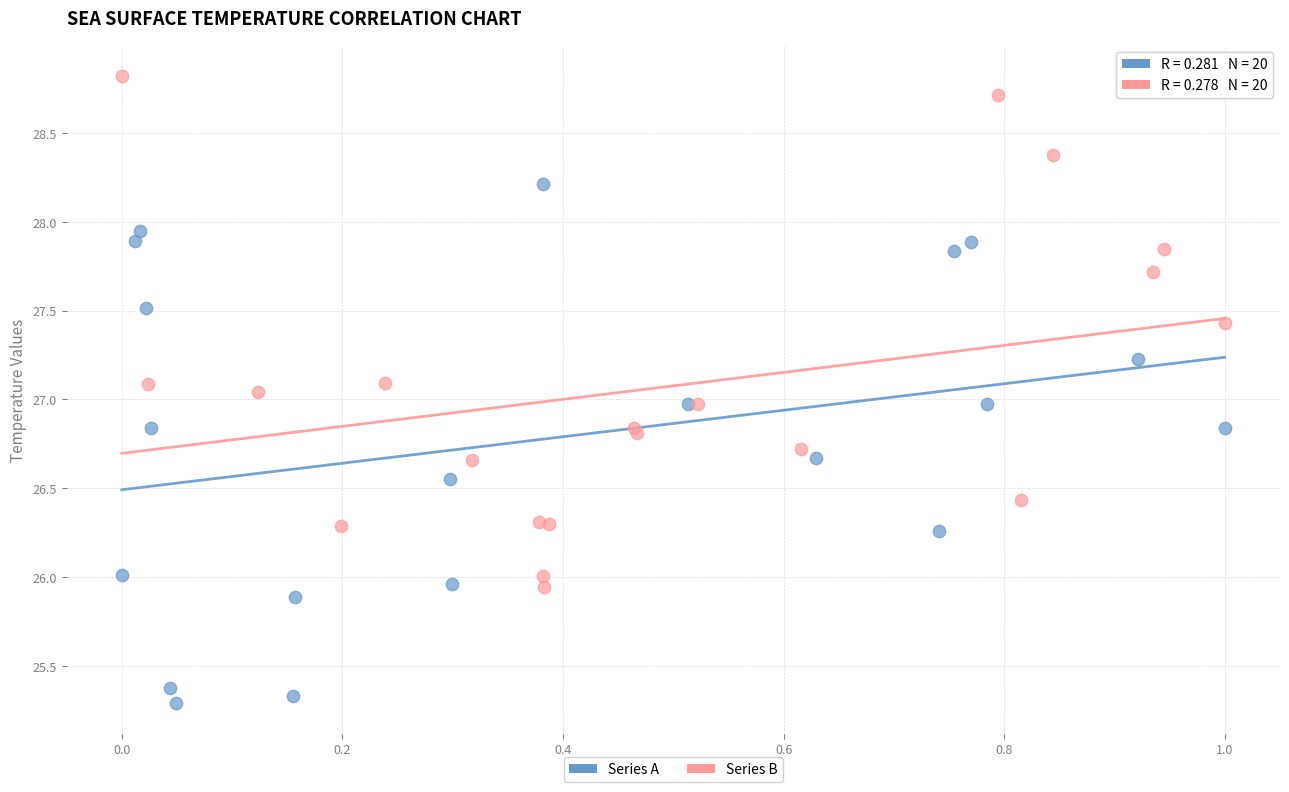

Which series contains the lowest Y value?

Series A